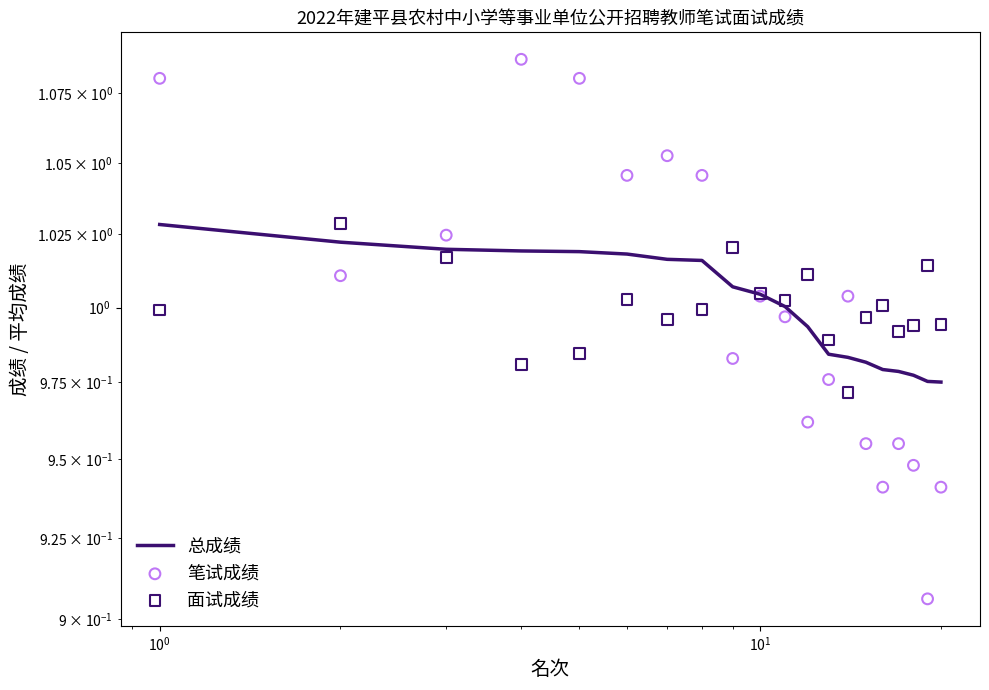

Which series has the widest spread of Y values?

笔试成绩